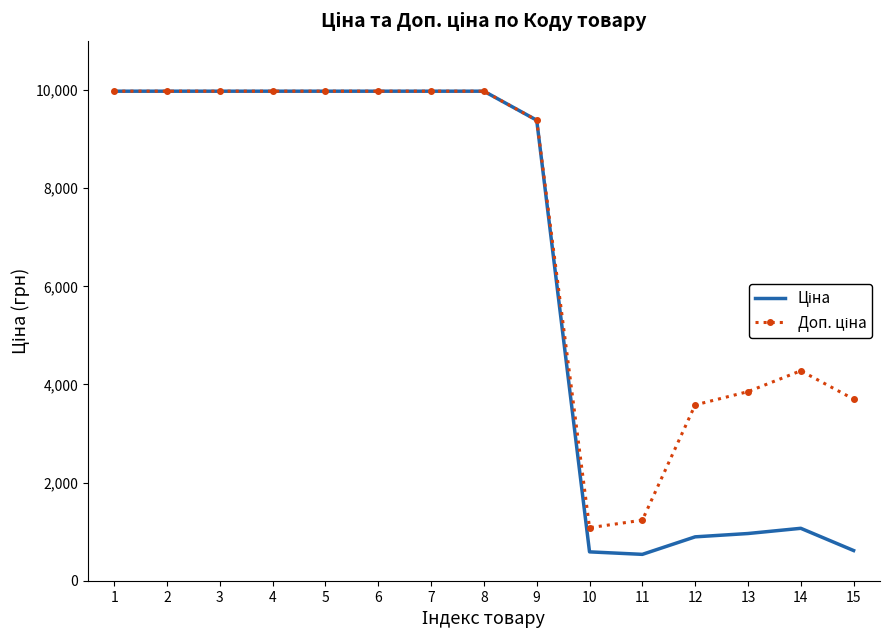

What is the difference between the highest and lowest values at 10?

491.7